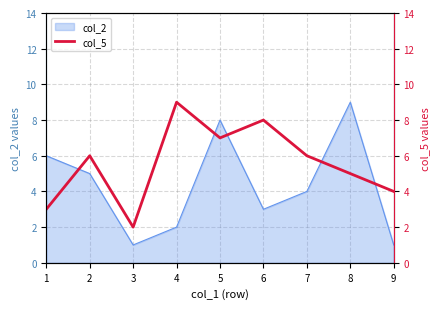

Reading left to right, what are all the values shown in this chart?

1=3	2=6	3=2	4=9	5=7	6=8	7=6	8=5	9=4